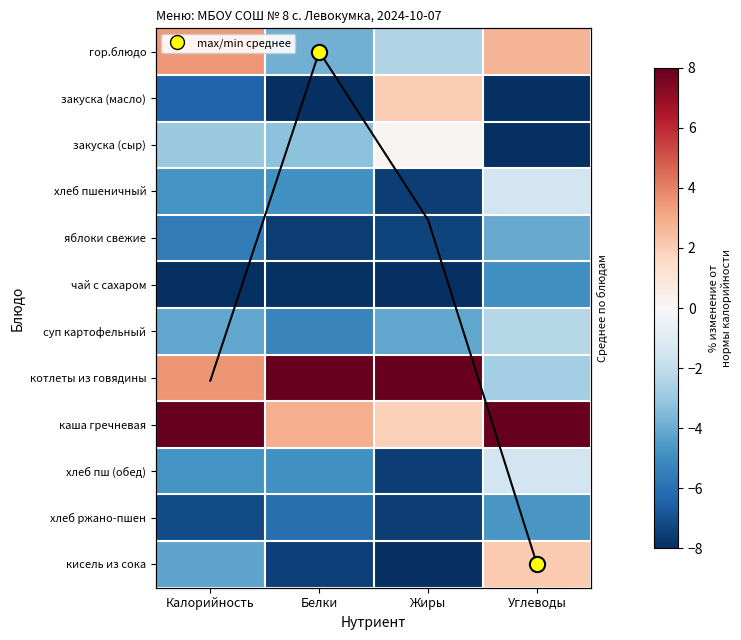

Is the value of кисель из сока at Жиры greater than the value of хлеб ржано-пшен at Белки?

No